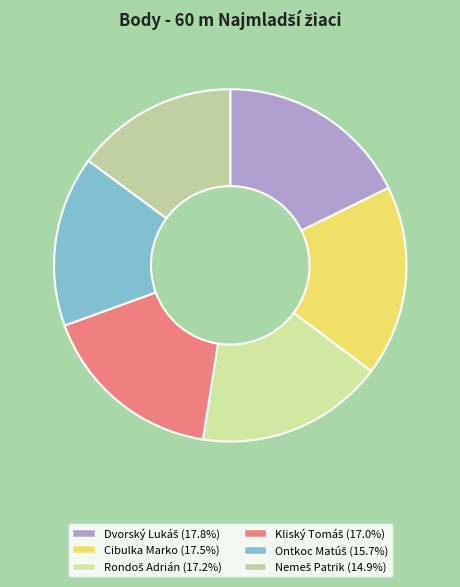

Is there a majority slice in this chart?

No